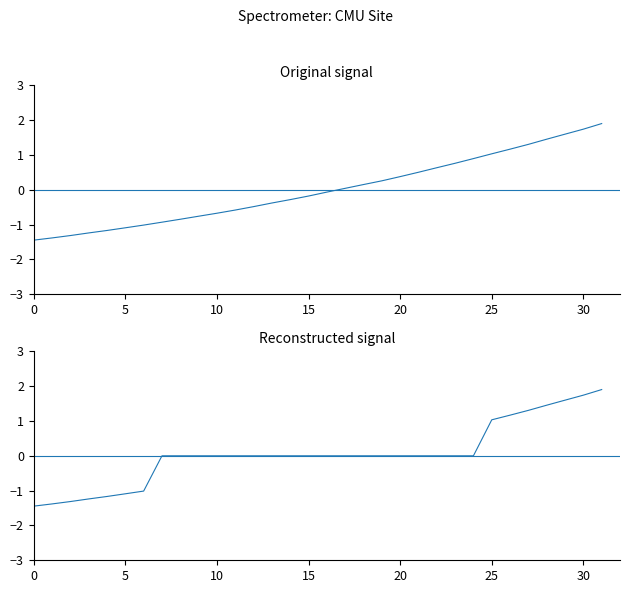

Which series has the largest total across all categories?

Reconstructed Signal